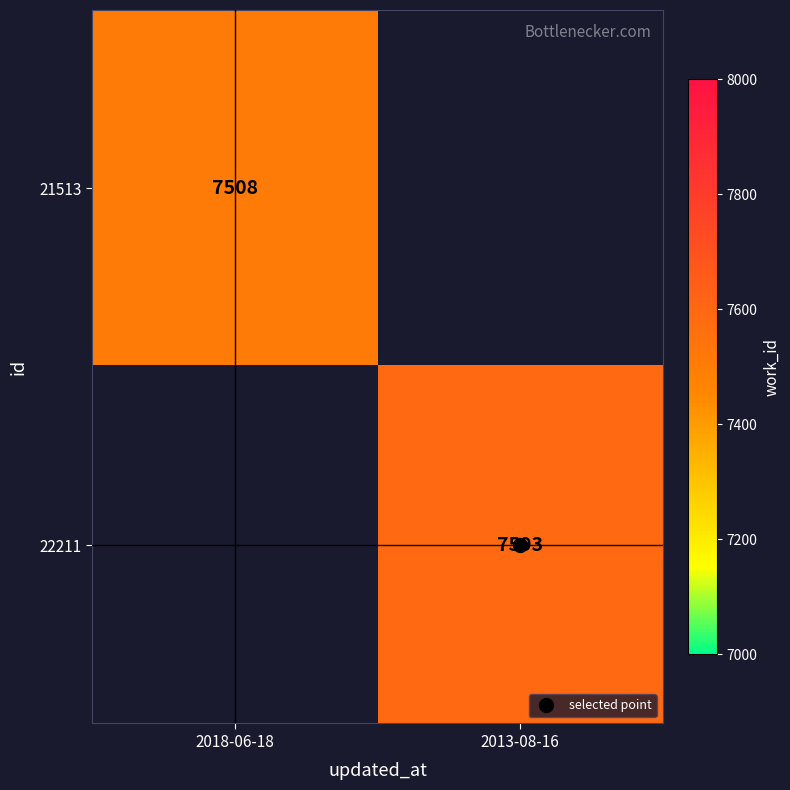

Which label corresponds to the largest value in the chart?

2013-08-16